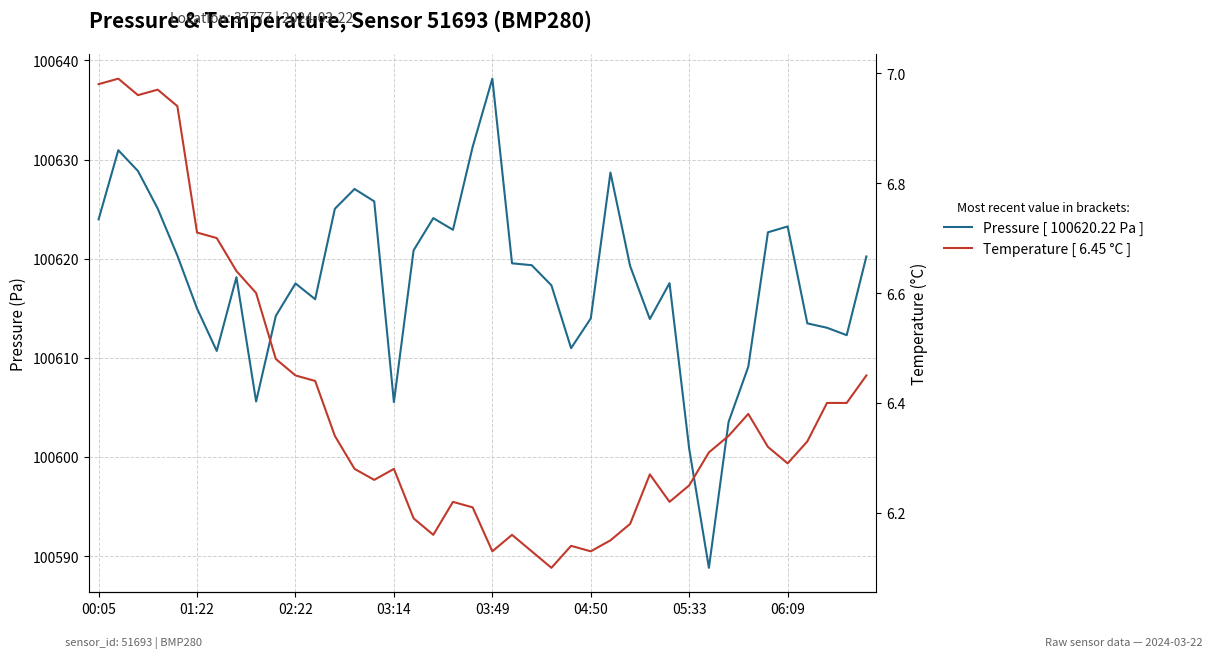

What are all the series names shown in the legend?

Pressure [ 100620.22 Pa ], Temperature [ 6.45 °C ]